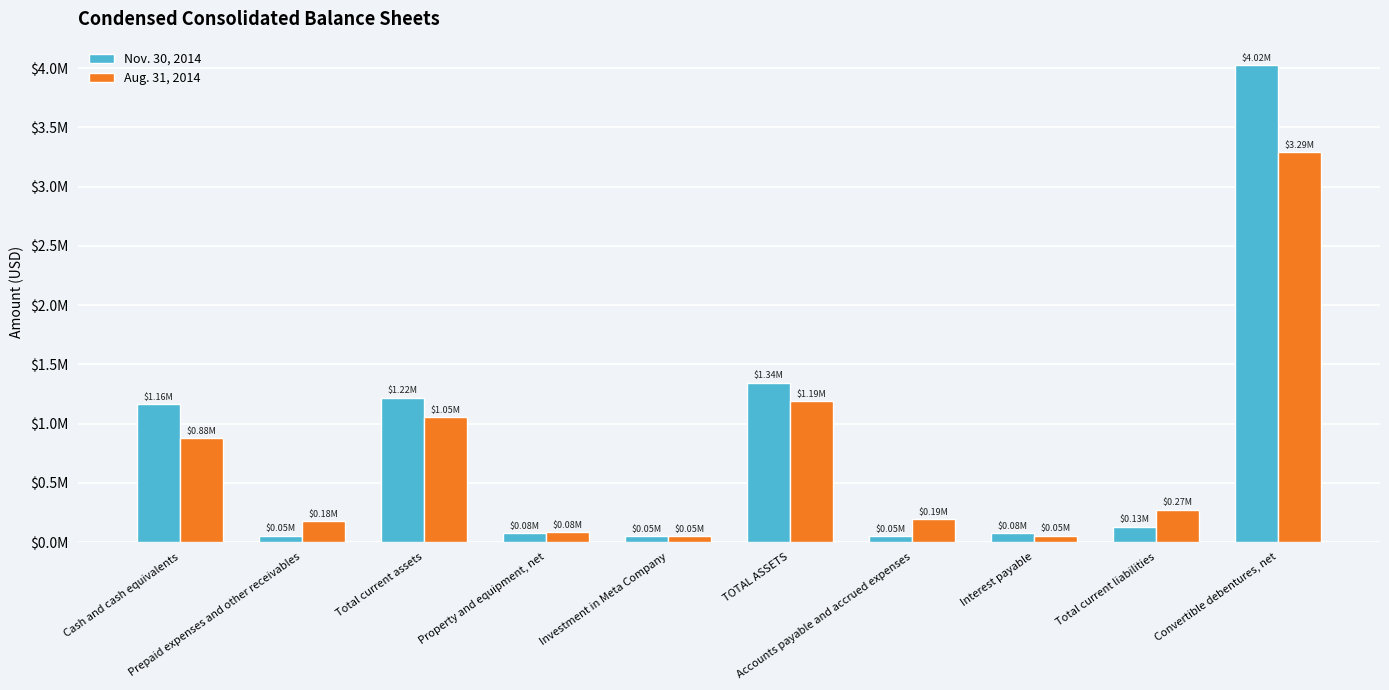

Are the bars horizontal?

No